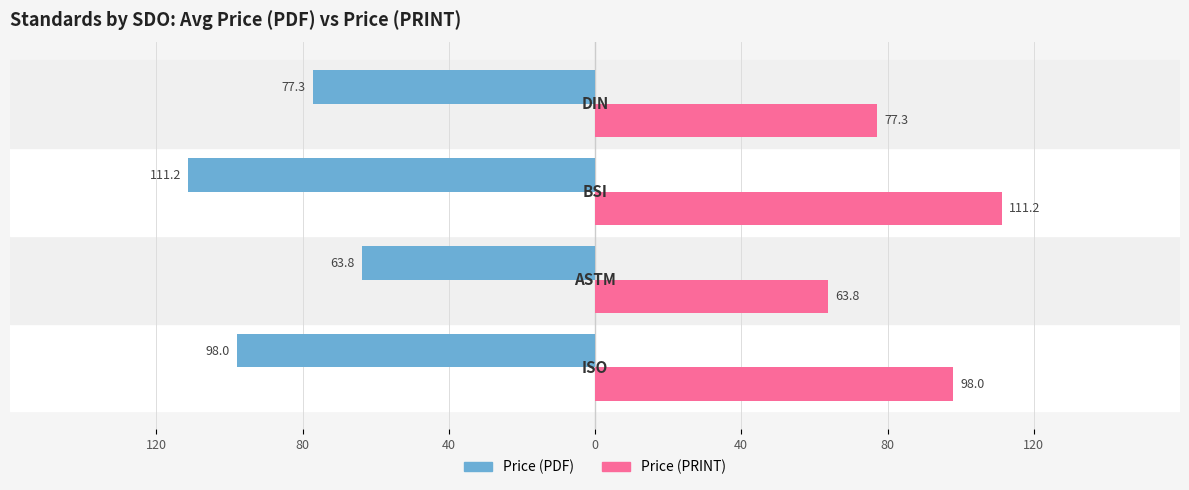

What are all the series names shown in the legend?

Price (PDF), Price (PRINT)